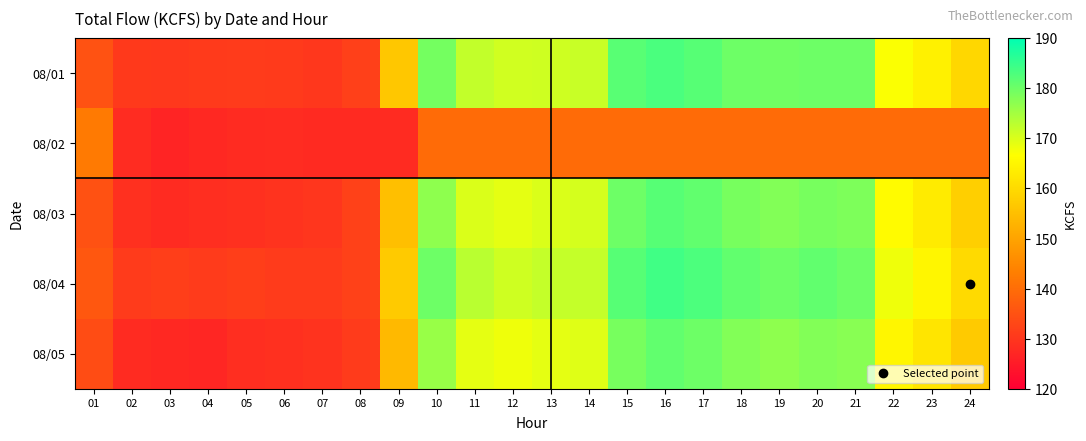

Which series has the largest range (max minus min)?

08/03